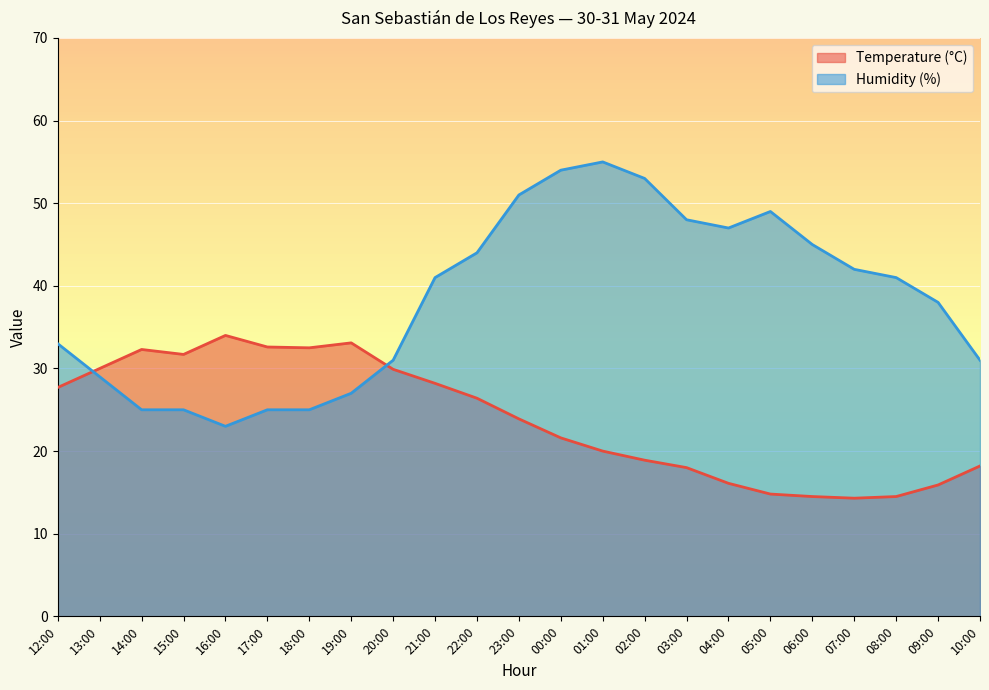

List the series in order of their overall mean, lowest first.

Temperature (°C), Humidity (%)